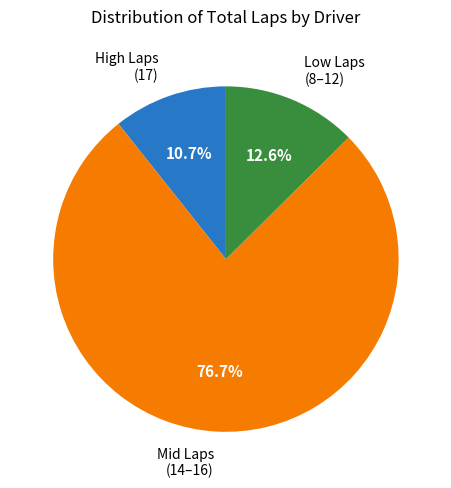

How many segments does this pie chart have?

3